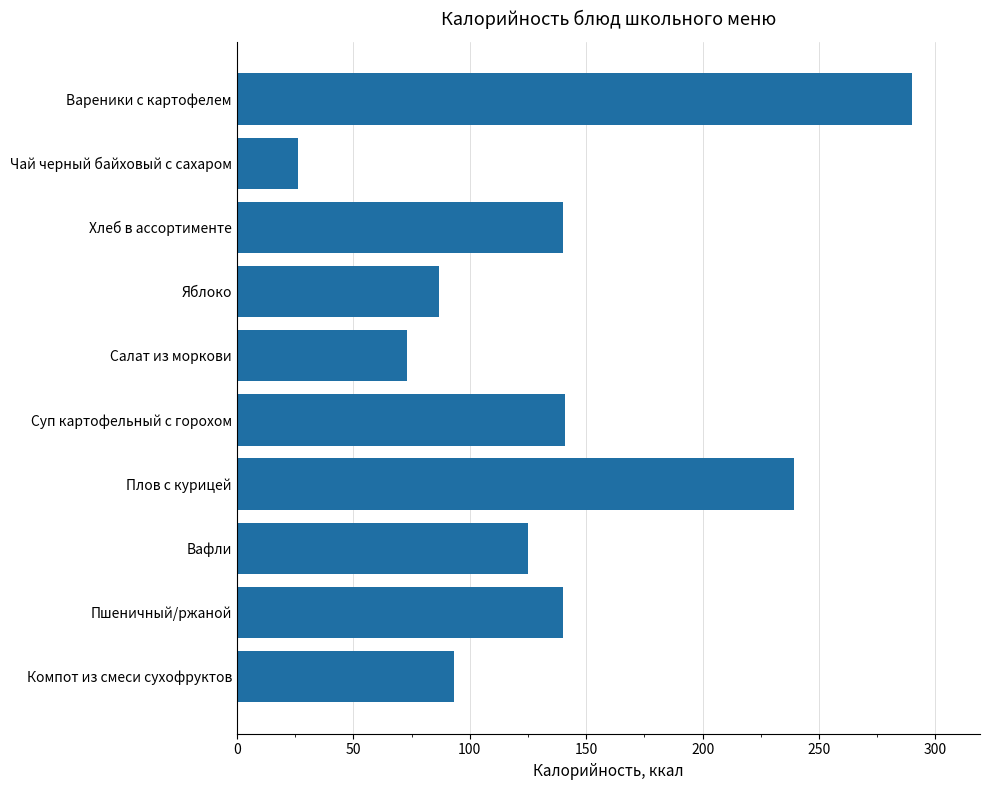

What is the average value?

135.5